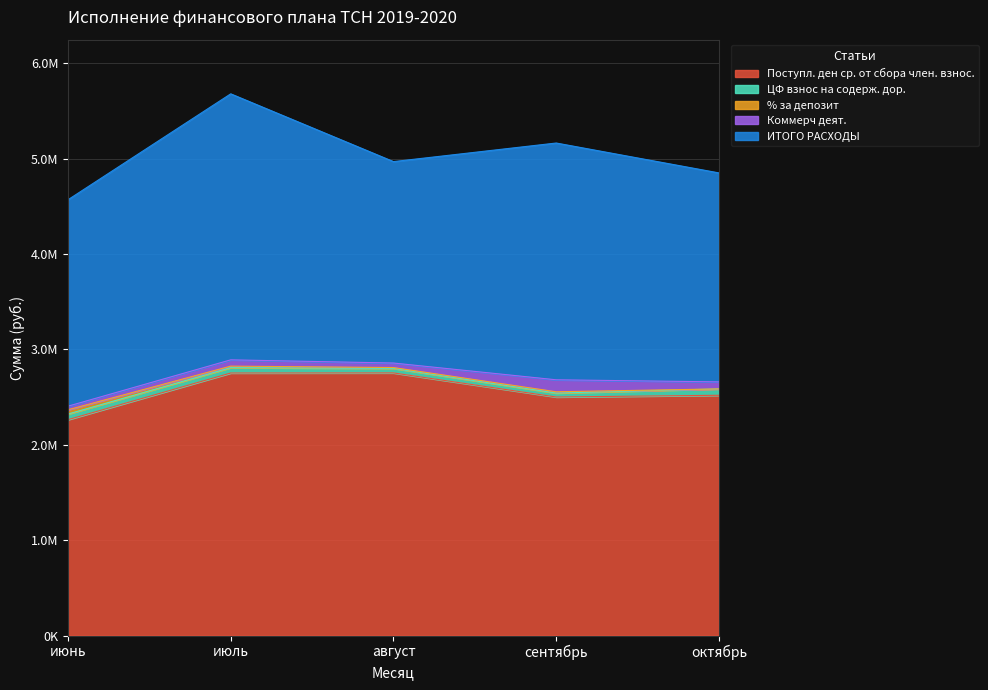

What is the label of the 5th point from the right?

июнь